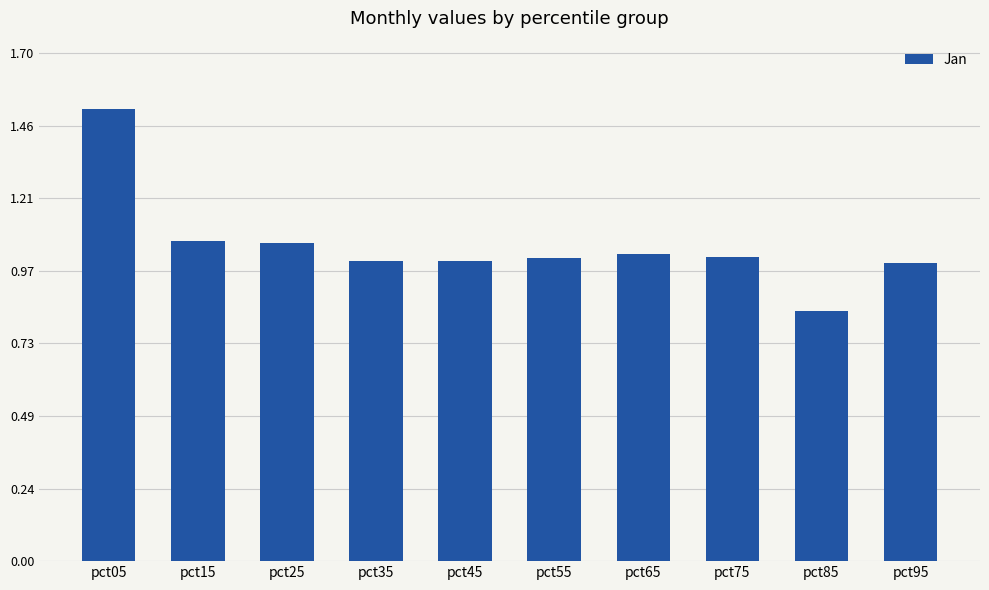

At which category does the chart reach its minimum across all series?

pct85